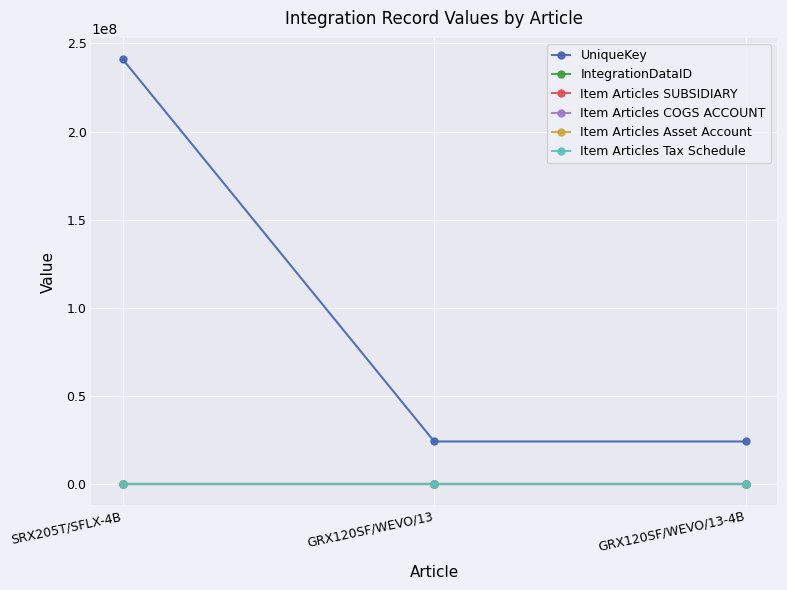

Which series changed the most between SRX205T/SFLX-4B and GRX120SF/WEVO/13-4B?

UniqueKey